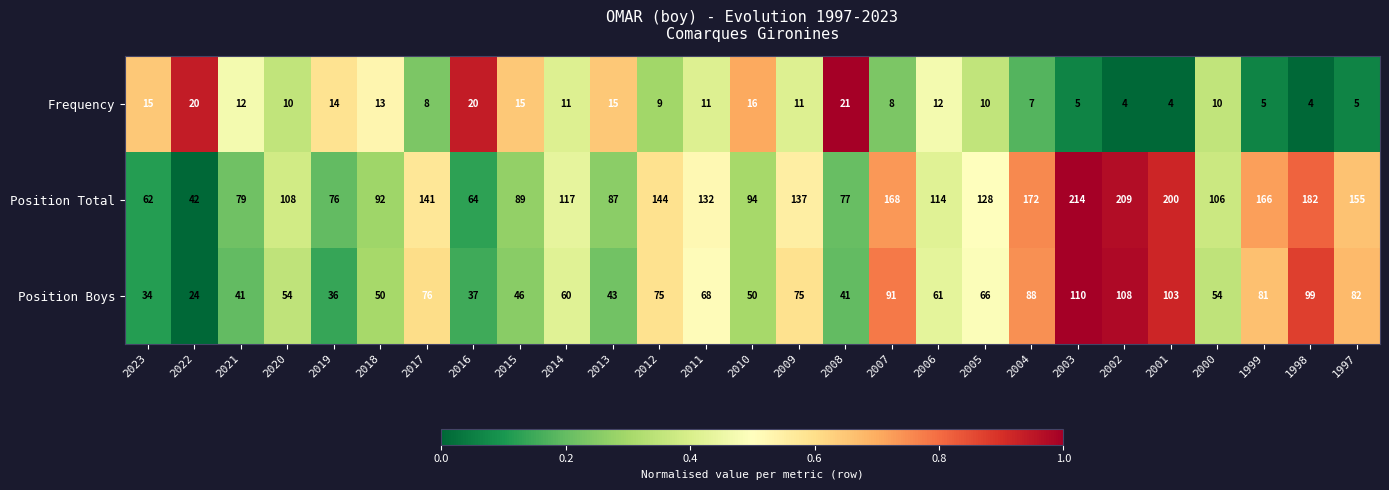

How many distinct data groups are displayed?

3